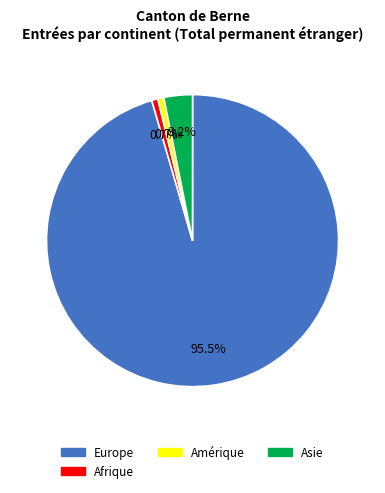

Is there a majority slice in this chart?

Yes